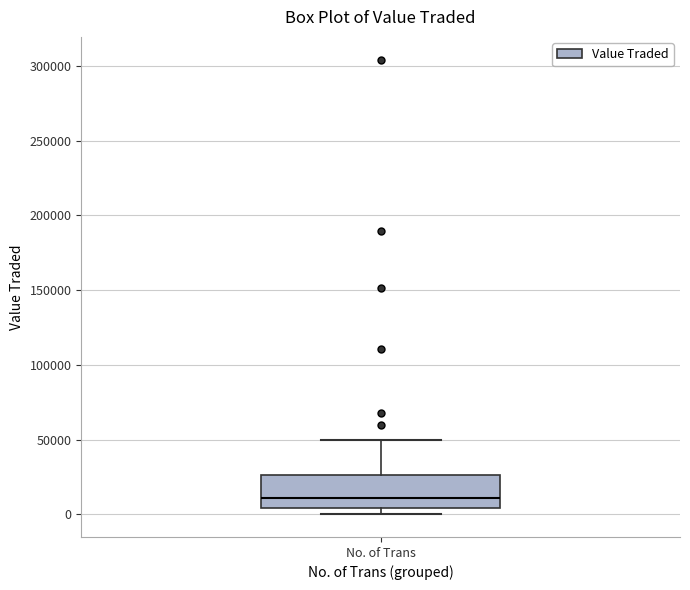

Where does the median line of the box for No. of Trans sit on the y-axis? The values are not printed on the chart, so give them approximately, as read against the axis.

10000